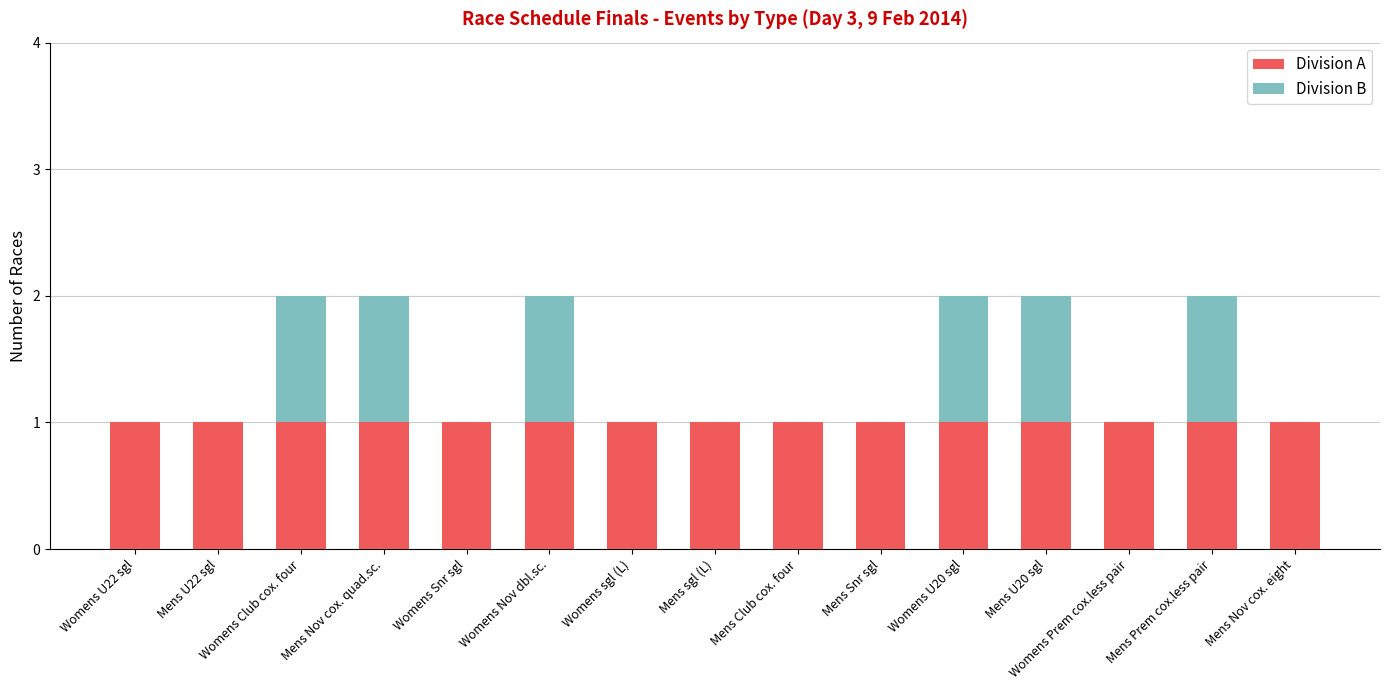

Is it true that Division A equals 2 at Womens sgl (L)?

False